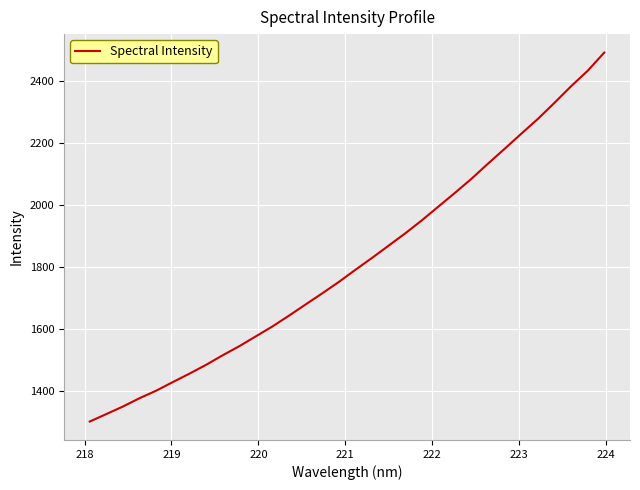

What is the maximum value shown in the chart?

2490.5